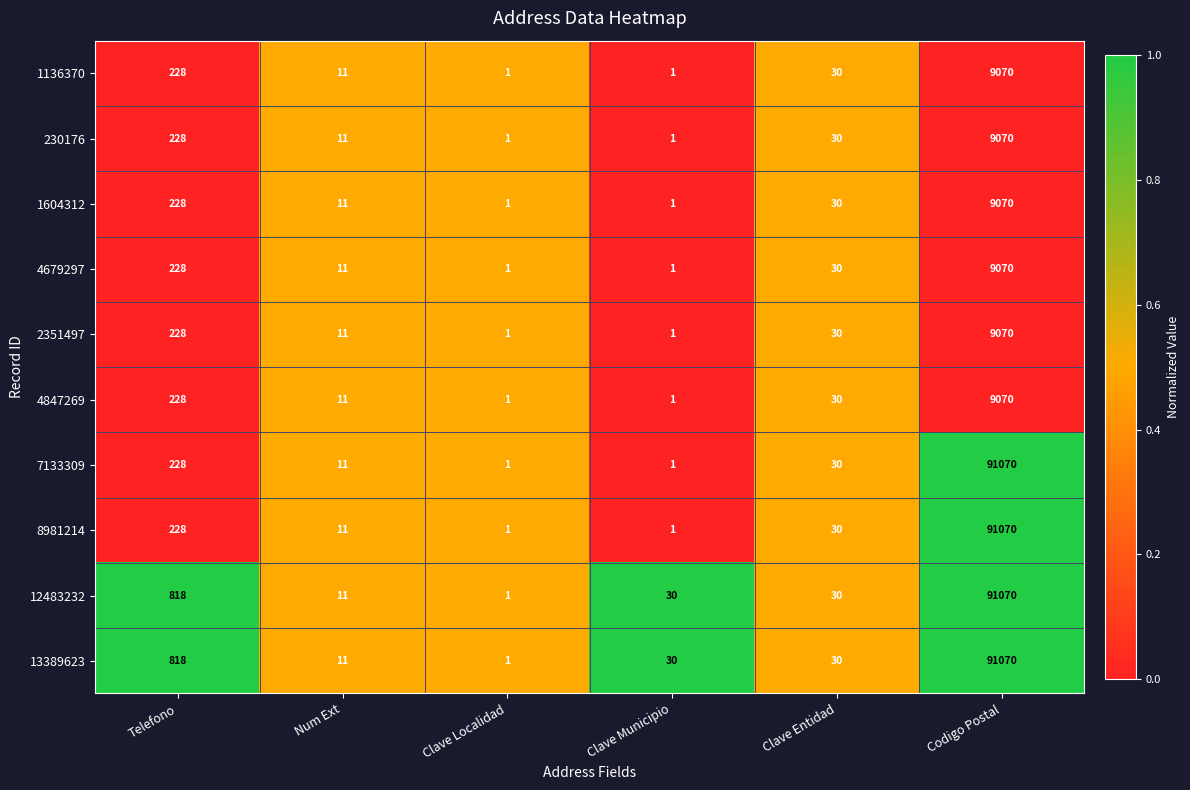

What is the total value across all series at Clave Entidad?

300